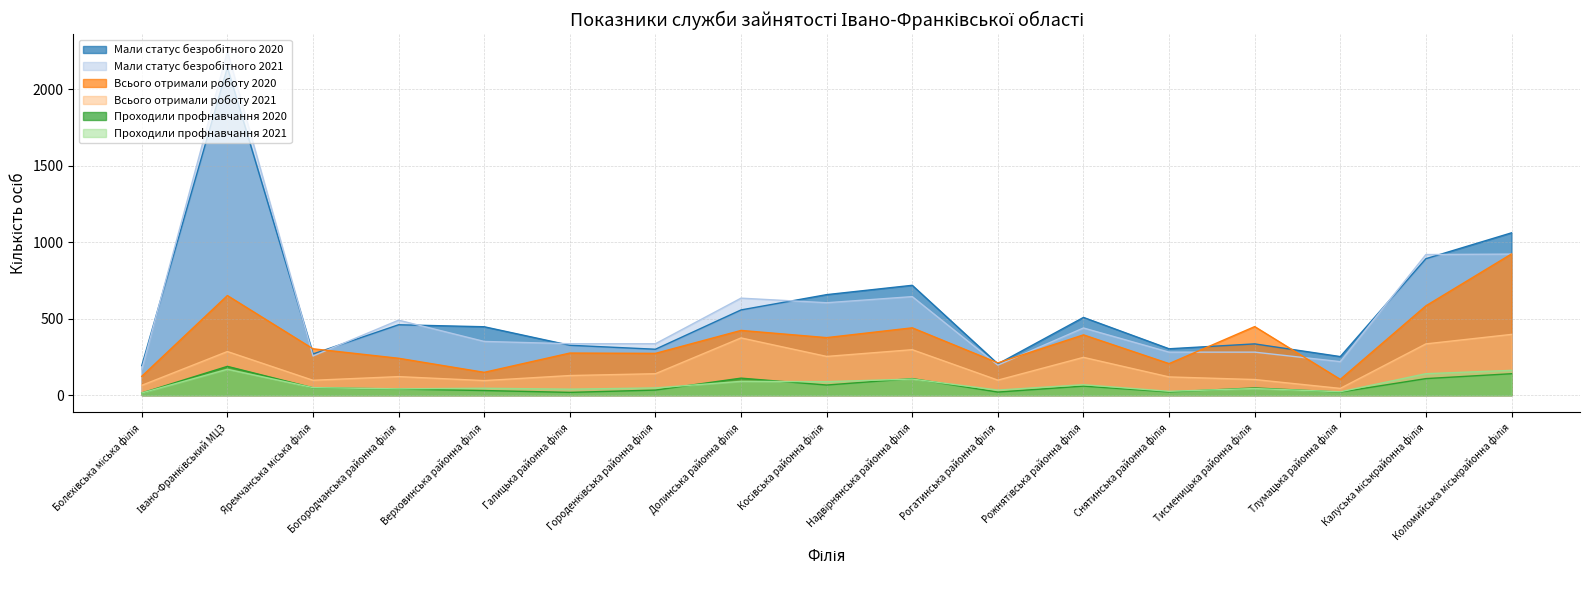

Between Тисменицька районна філія and Тлумацька районна філія, which series saw the biggest shift?

Всього отримали роботу 2020